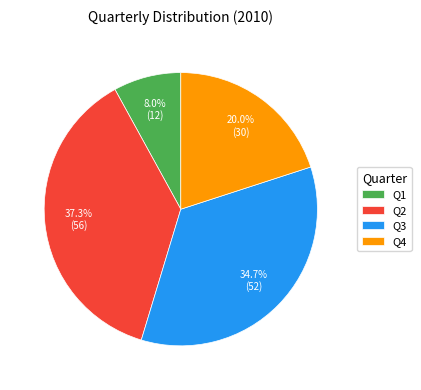

Between Q4 and Q1, which is larger?

Q4